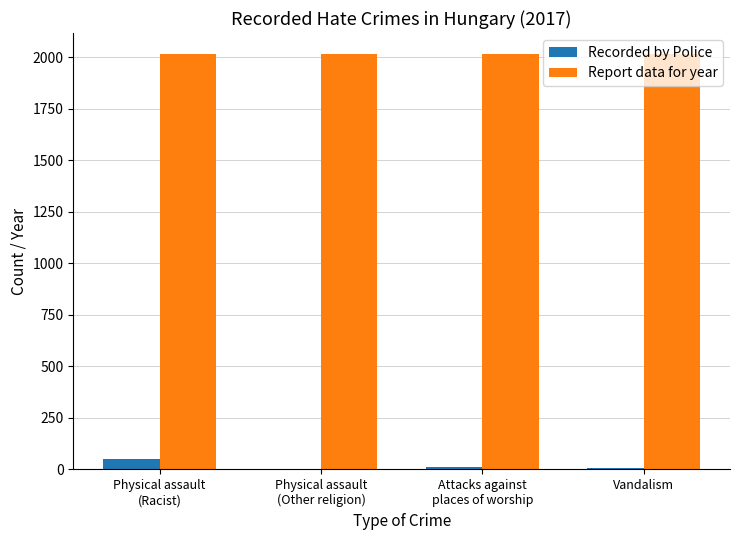

Where is Recorded by Police nearest to the value 26?

Attacks against
places of worship